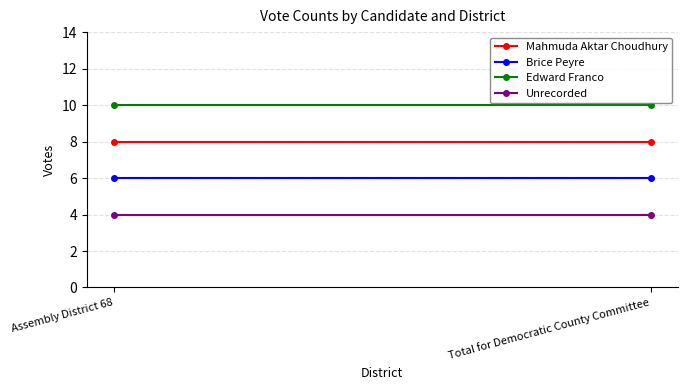

Rank the series by their maximum value, from lowest to highest.

Unrecorded, Brice Peyre, Mahmuda Aktar Choudhury, Edward Franco